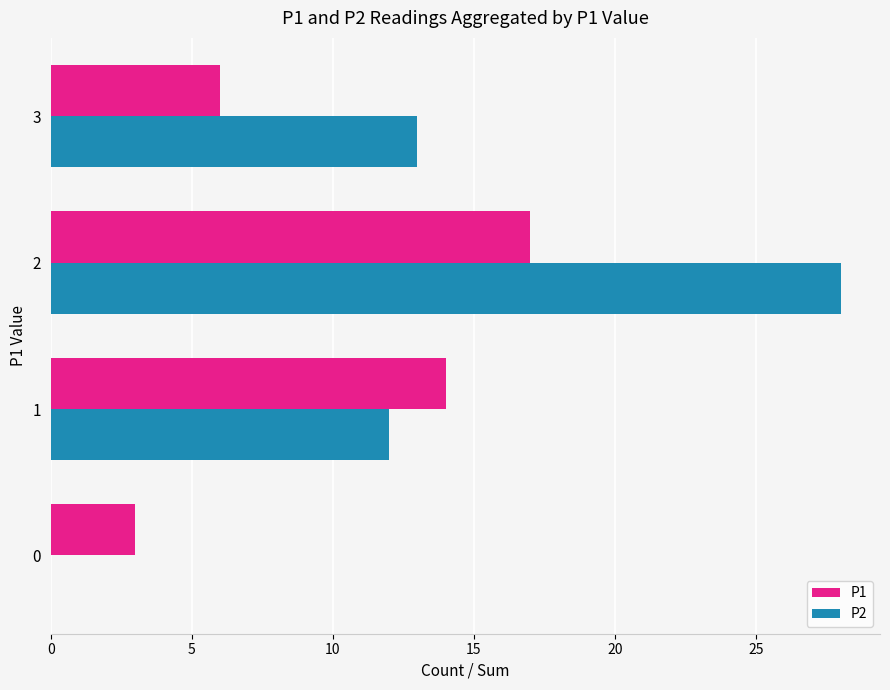

How many distinct data groups are displayed?

2